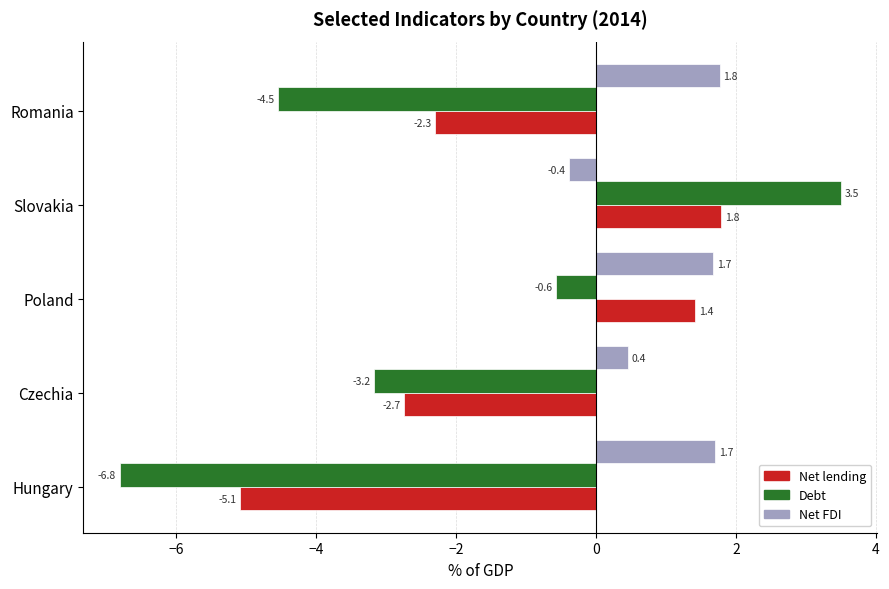

What is the smallest value displayed?

-6.8